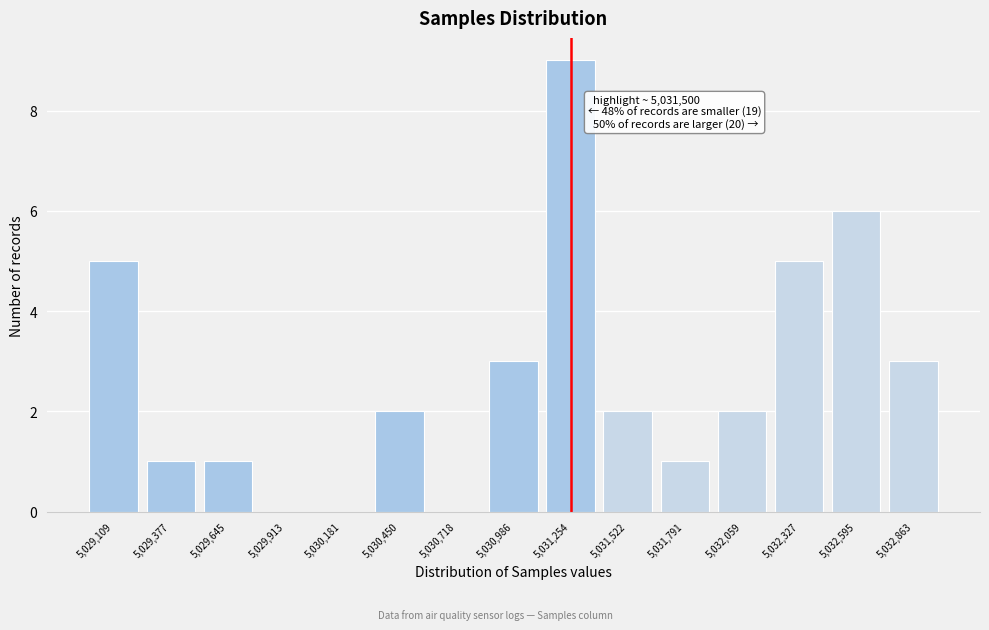

Reading right to left, transcribe all the data shown in this chart.

5,032,863=3	5,032,595=6	5,032,327=5	5,032,059=2	5,031,791=1	5,031,522=2	5,031,254=9	5,030,986=3	5,030,718=0	5,030,450=2	5,030,181=0	5,029,913=0	5,029,645=1	5,029,377=1	5,029,109=5